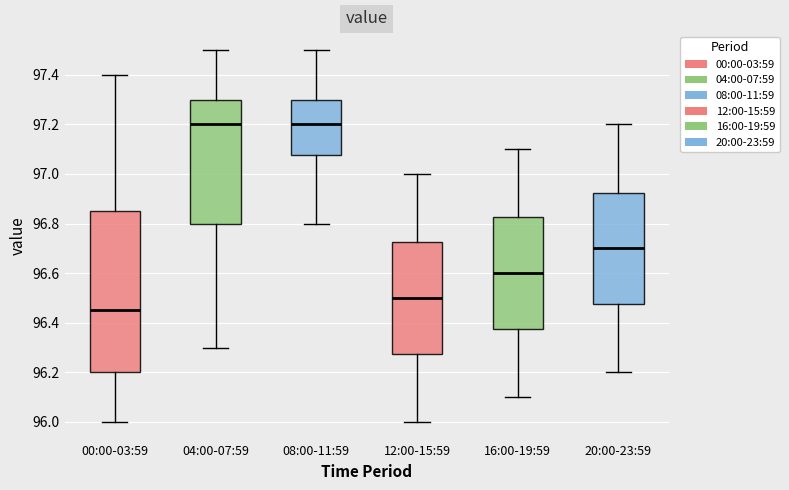

Comparing the boxes themselves (not the whiskers), which one is the tallest?

00:00-03:59